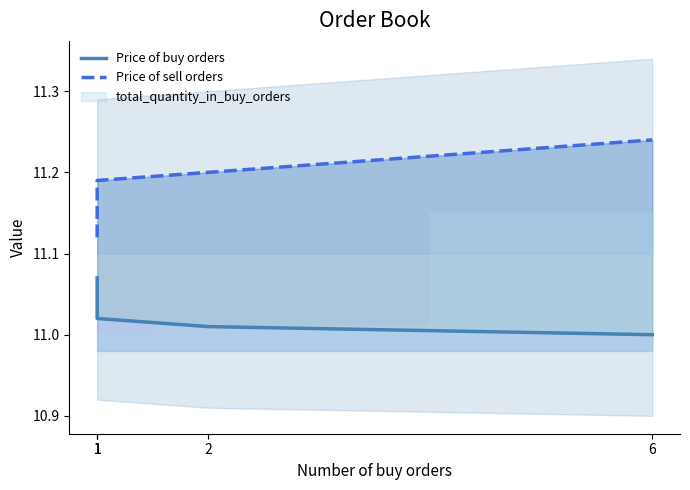

The value of Price of sell orders at 1 is 19.5. True or false?

False